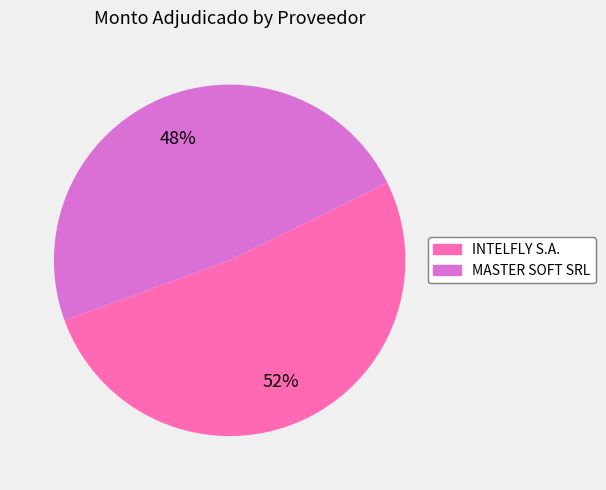

Does any single category account for the majority?

Yes